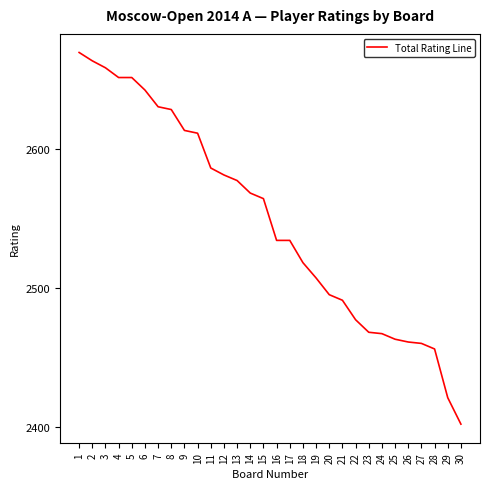

What is the maximum value shown in the chart?

2669